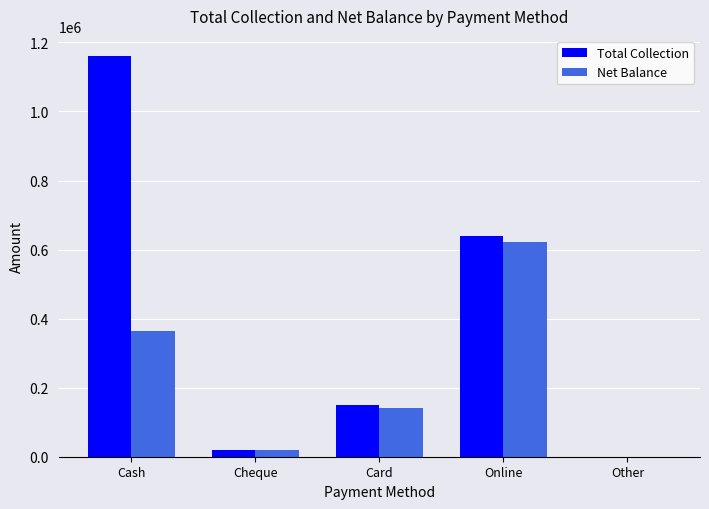

Between Online and Other, which series saw the biggest shift?

Total Collection